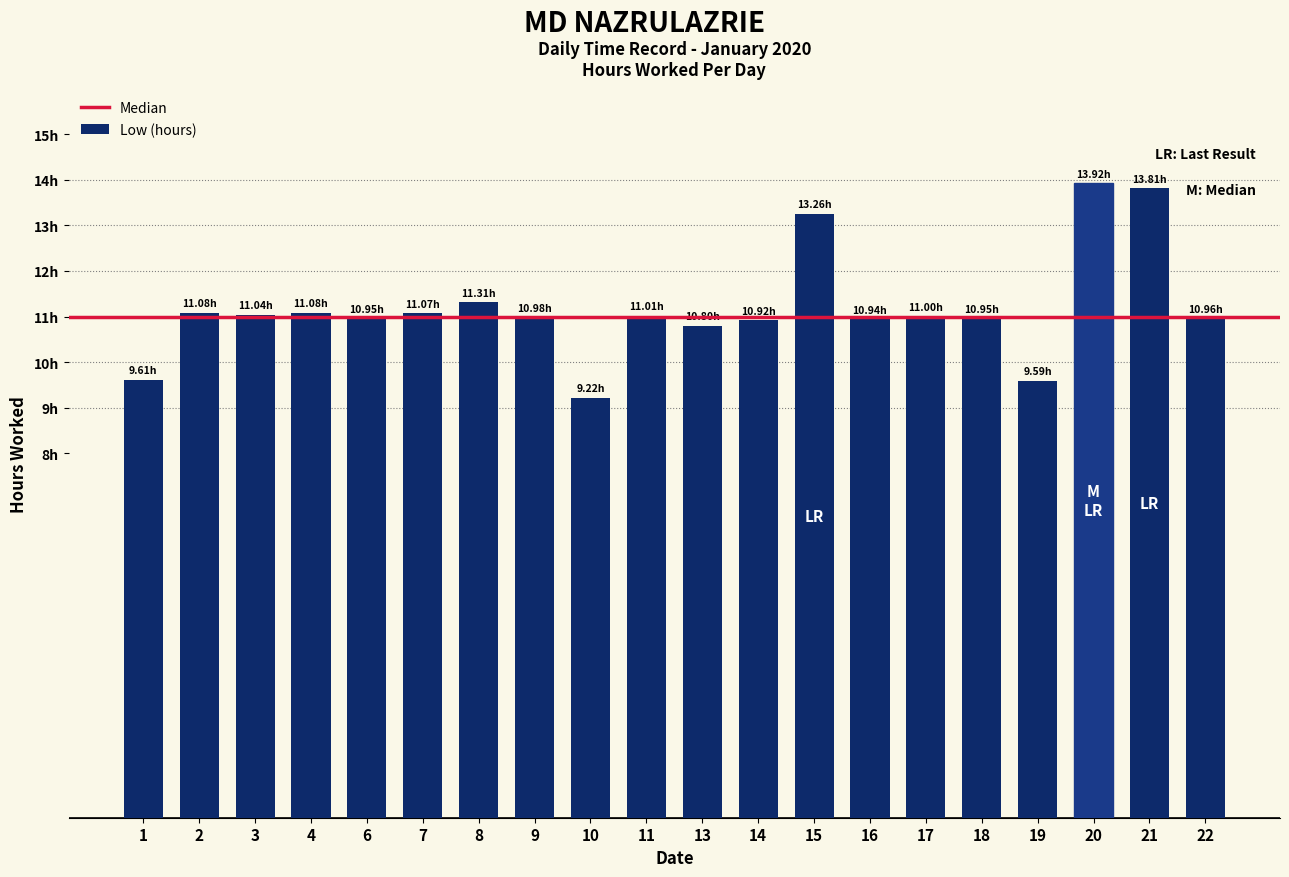

The chart shows a value of 24.3 at 21. True or false?

False